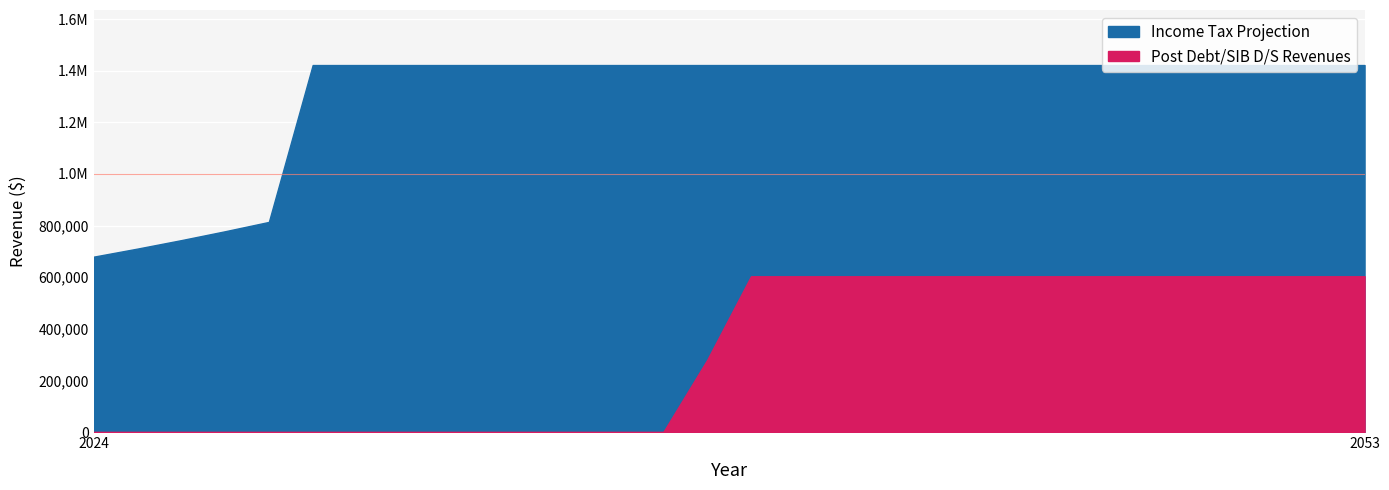

How many values in the Income Tax Projection series are below 1421779?

5